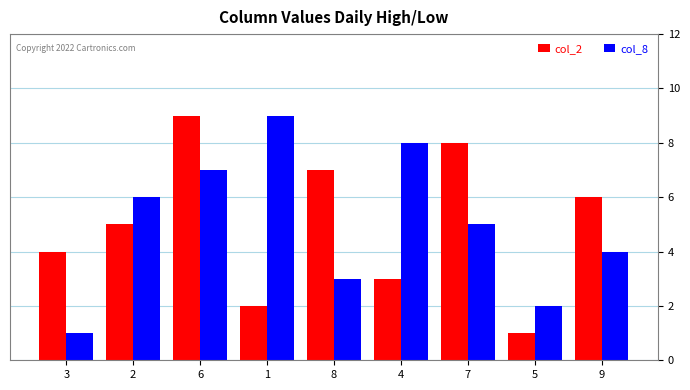

Is the value of col_2 at 1 greater than the value of col_8 at 8?

No